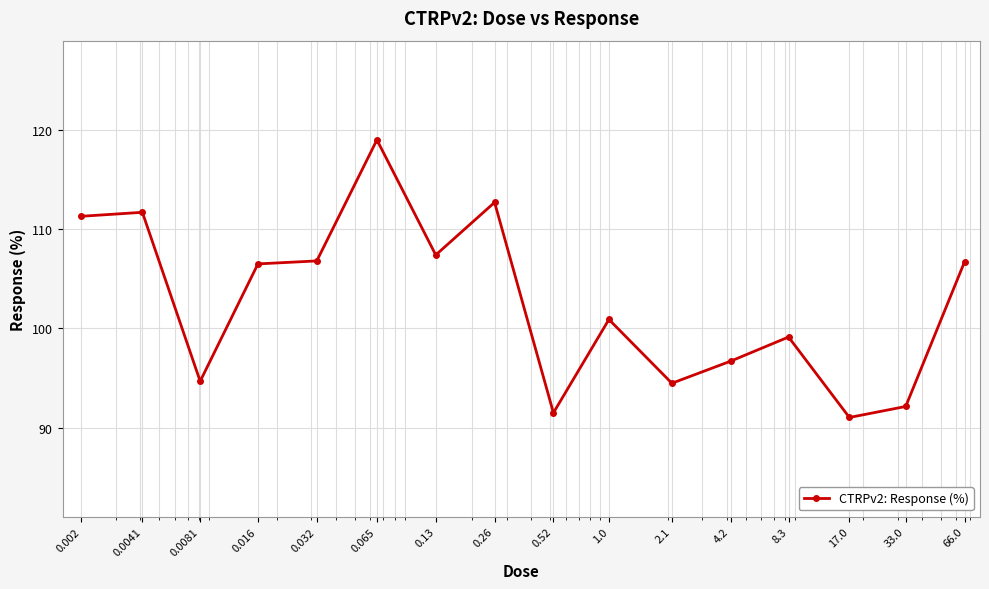

What is the greatest value displayed?

119.0